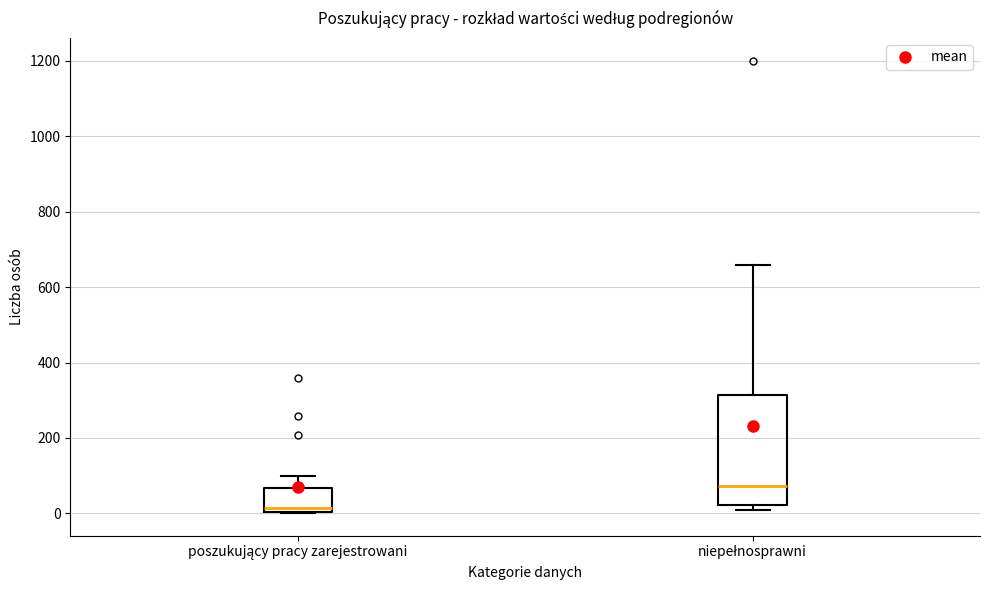

Where does the upper whisker of the box for poszukujący pracy zarejestrowani end on the y-axis? The values are not printed on the chart, so give them approximately, as read against the axis.

100